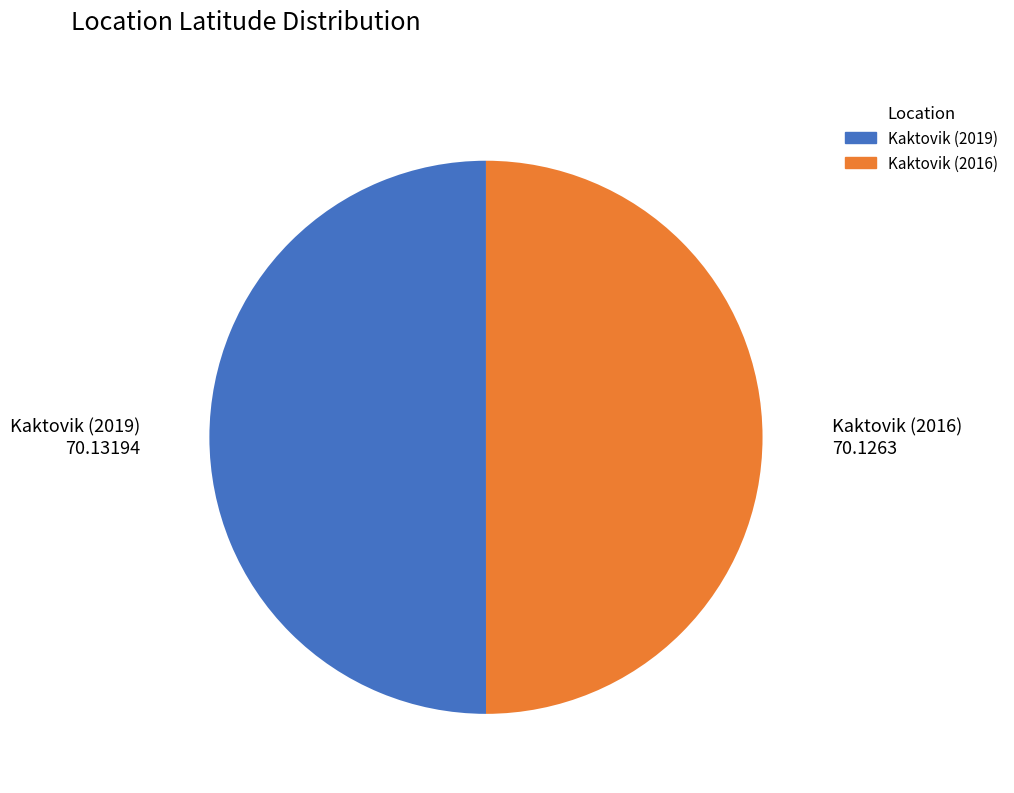

What is the ratio of the value at Kaktovik (2019) to the value at Kaktovik (2016)?

1.0